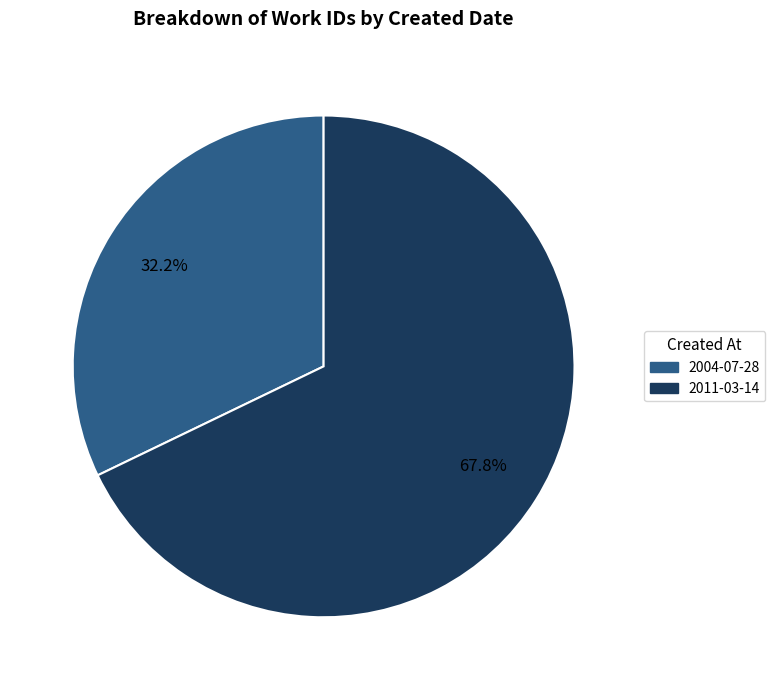

To the nearest percent, what is the combined percentage of 2011-03-14 and 2004-07-28?

100%